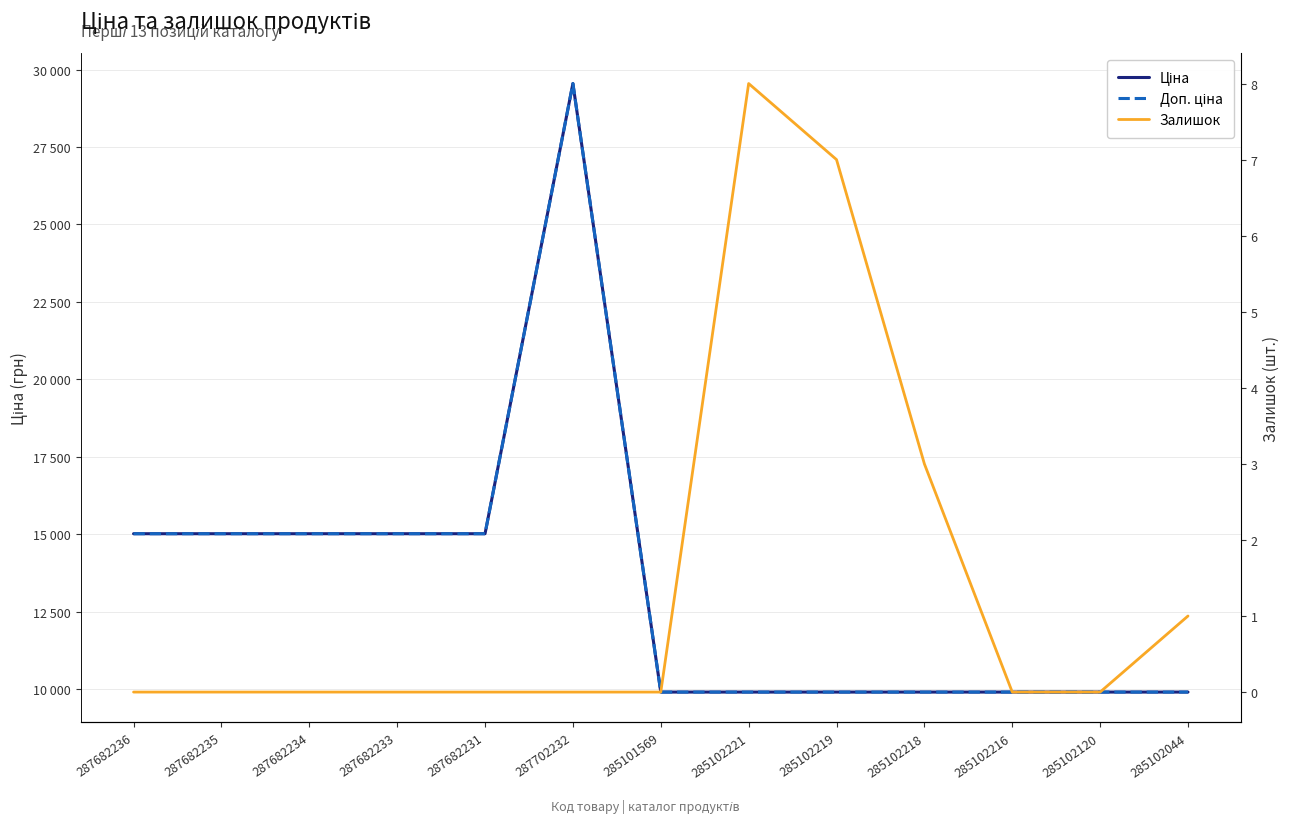

True or false: Ціна and Доп. ціна cross at least once.

False